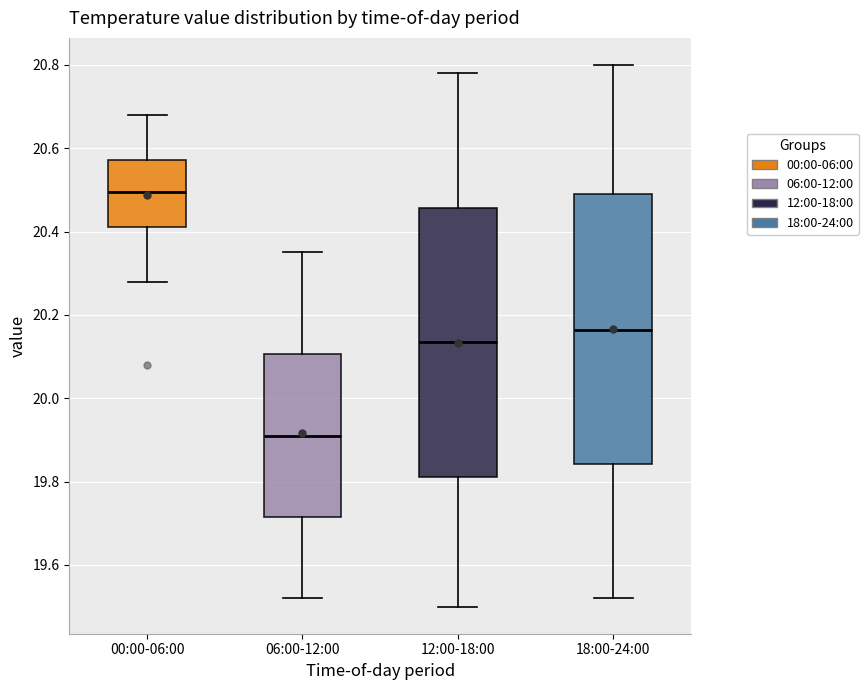

Where does the lower whisker of the box for 06:00-12:00 end on the y-axis? The values are not printed on the chart, so give them approximately, as read against the axis.

19.52